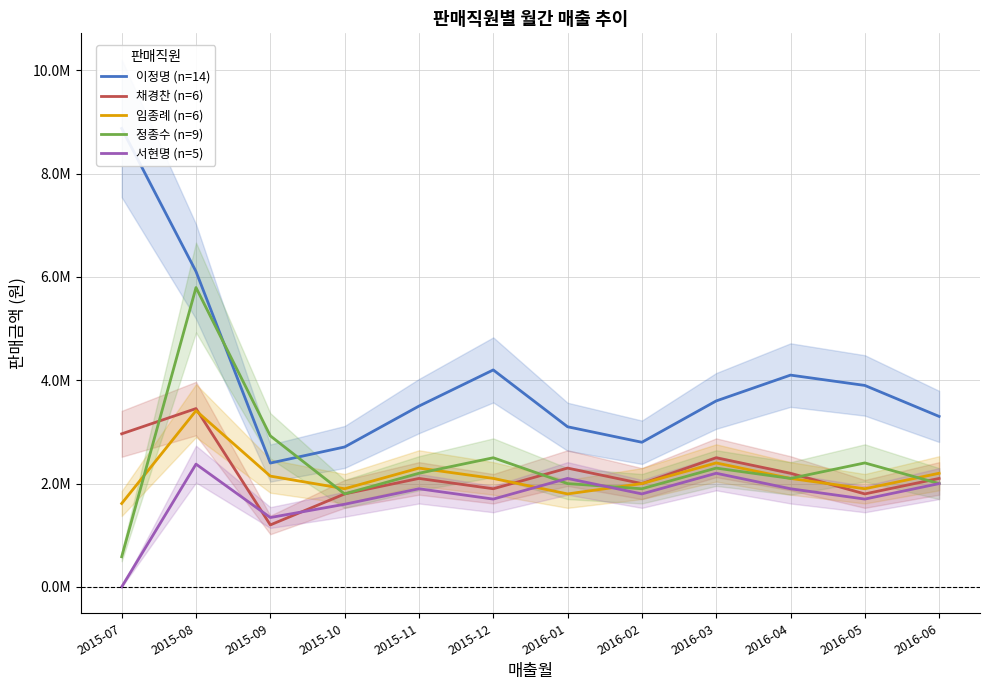

How many series are shown in this chart?

5